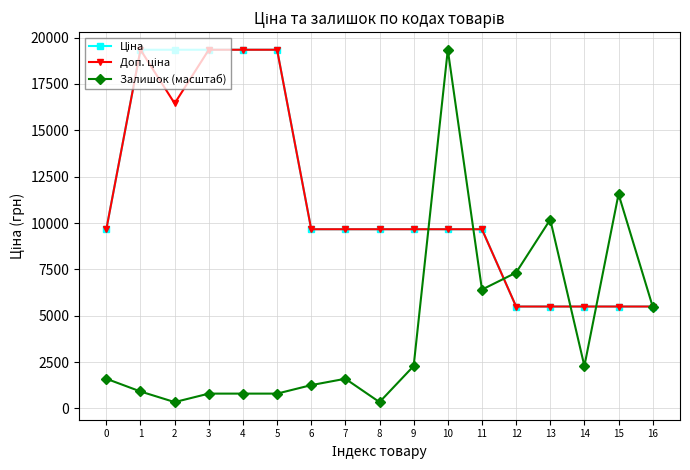

What is the smallest value displayed?

343.4